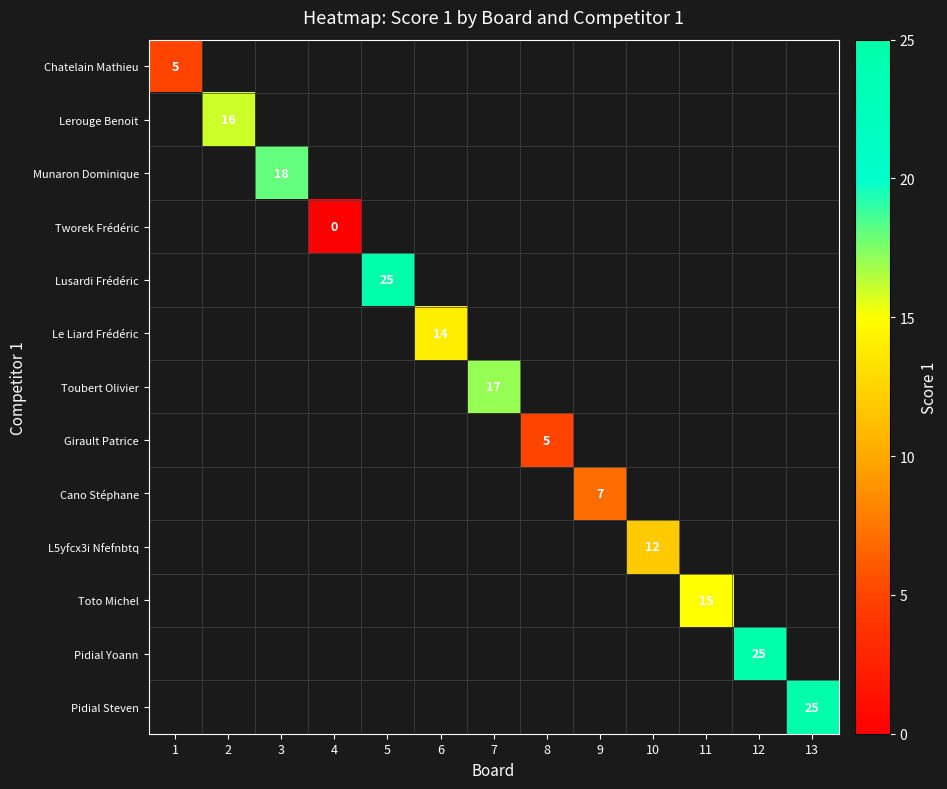

The value of Chatelain Mathieu at 1 is 5.0. True or false?

True